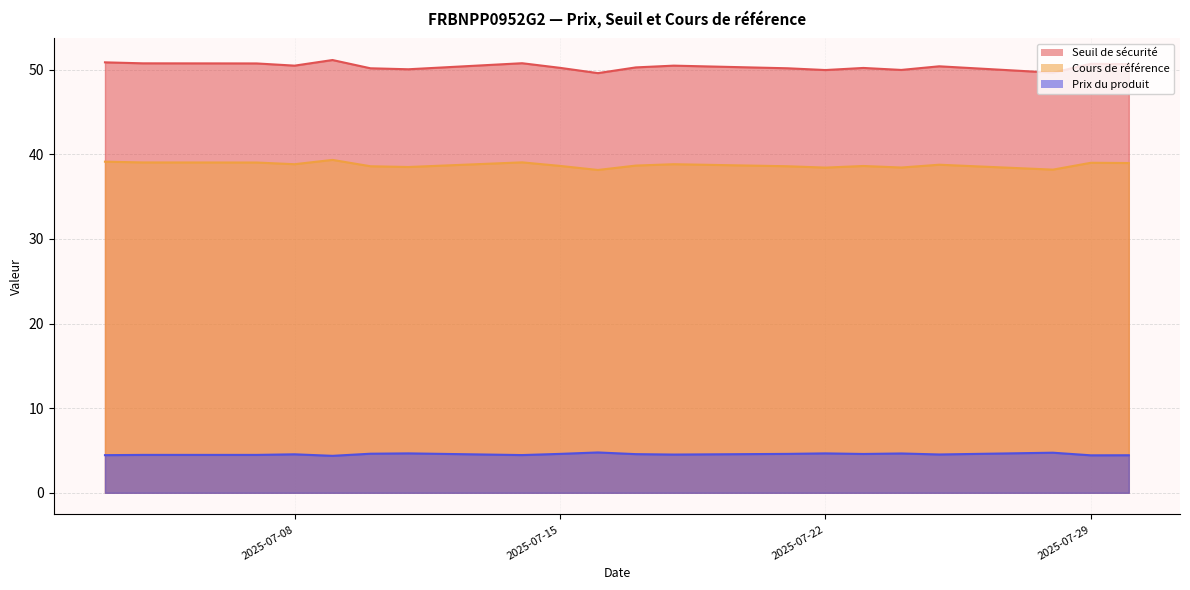

True or false: Cours de référence has a value of 38.8 at 2025-07-08.

True